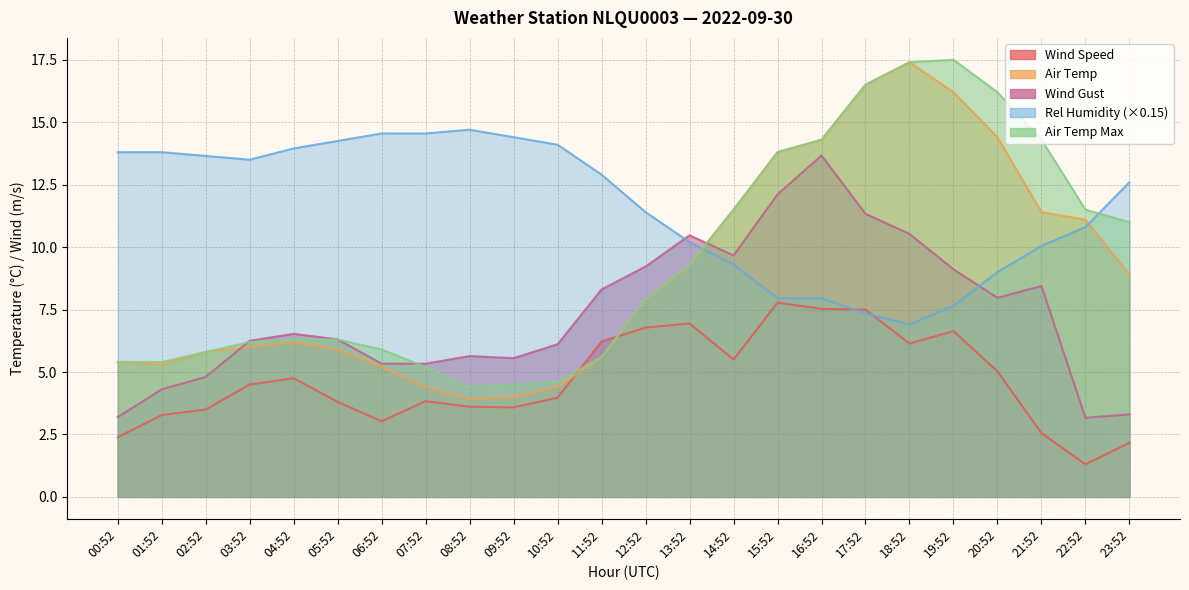

What is the sum of the Wind Speed values at 08:52 and 05:52?

7.4